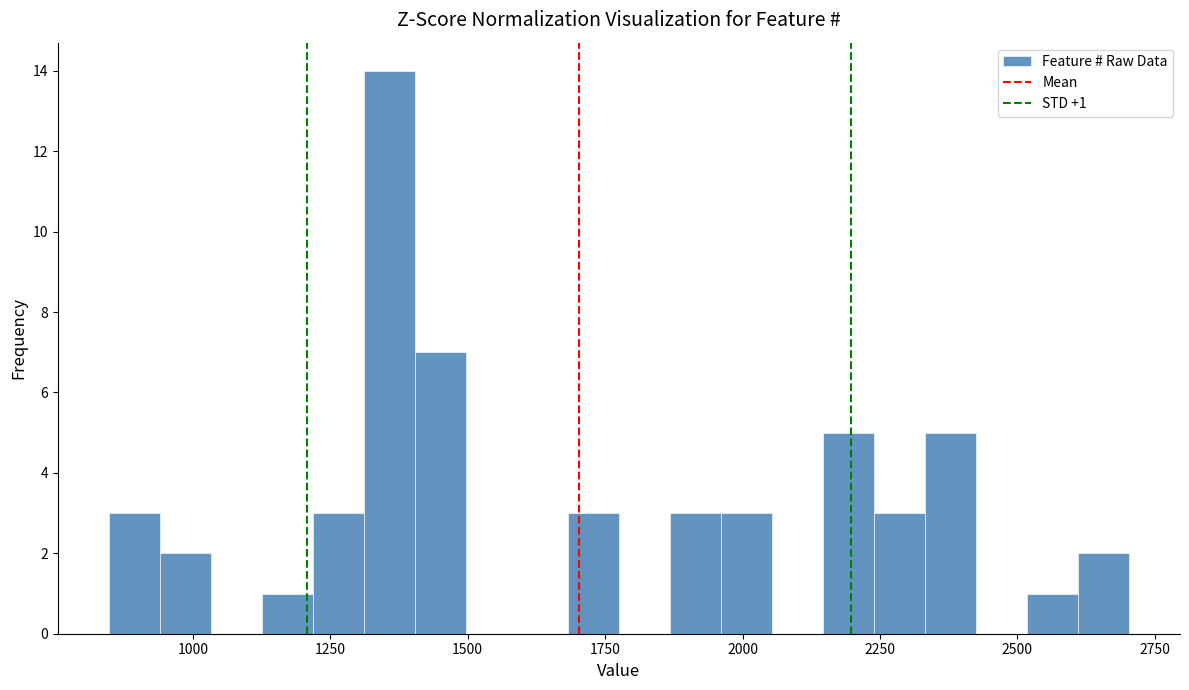

Around what value on the x-axis is the tallest bar? Give the approximate position of its centre, as read against the axis.

1350